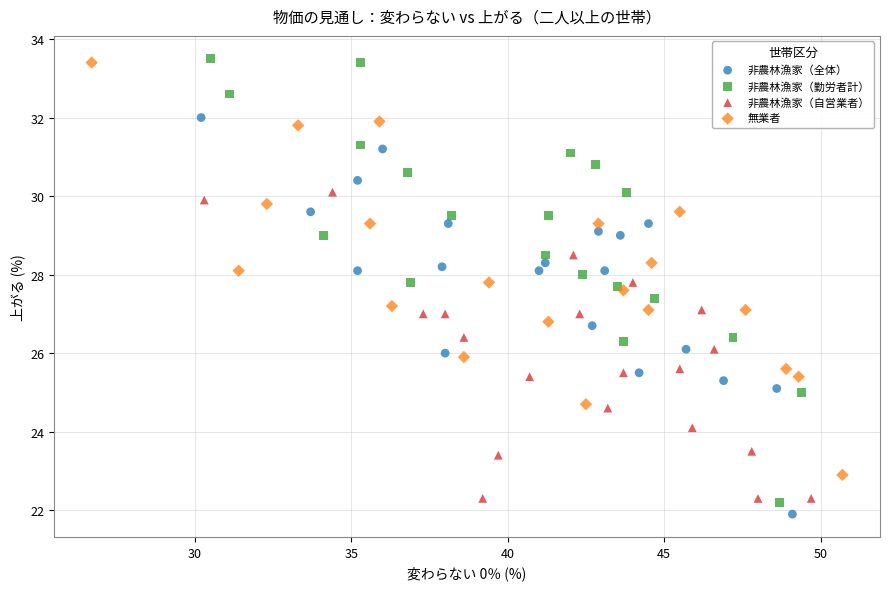

Which series has the largest Y range (max minus min)?

非農林漁家（勤労者計）